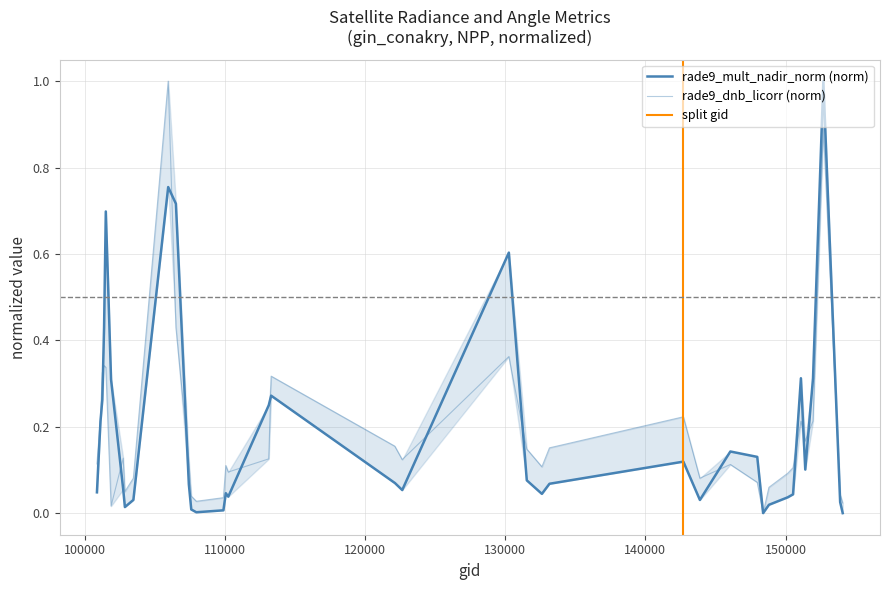

How many times do rade9_mult_nadir_norm and rade9_dnb_licorr cross each other?

14